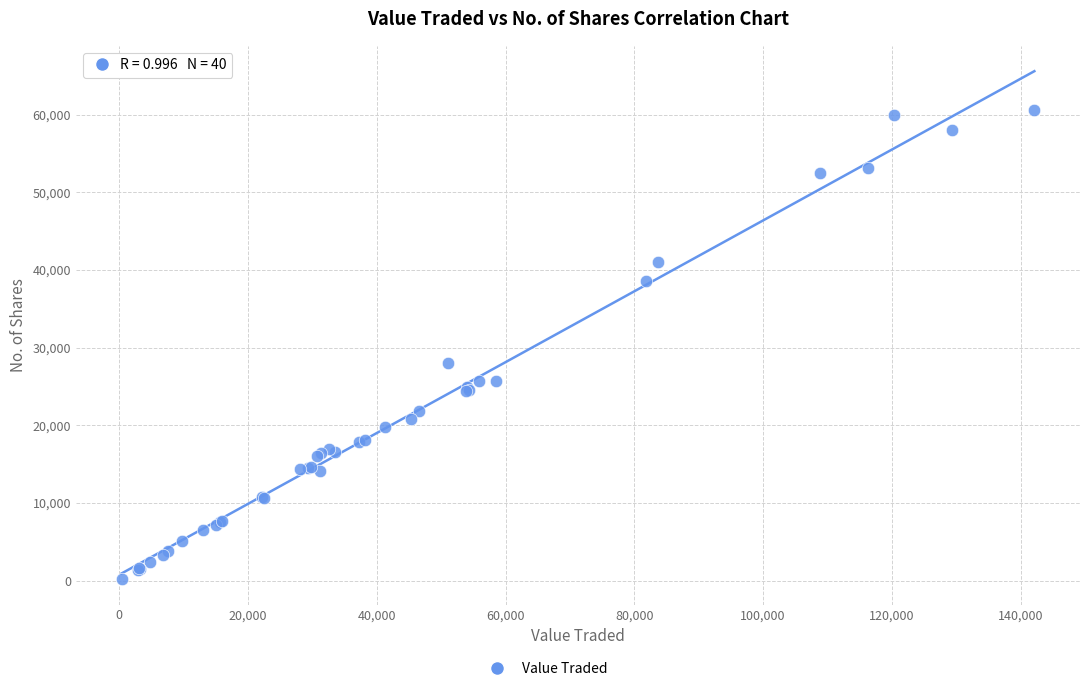

What Y value in the scatter plot is closest to 30384?

28014